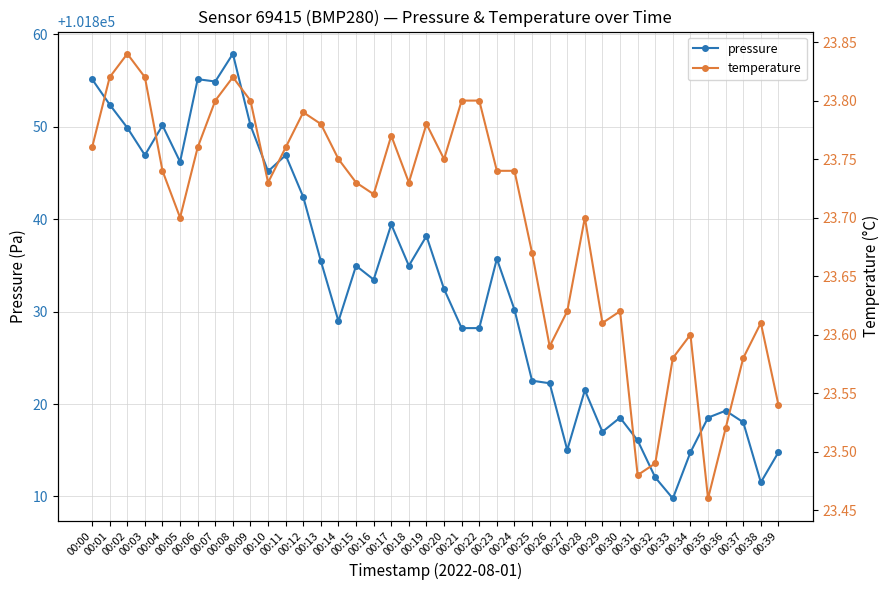

True or false: pressure has more than 1 interior local peaks.

True